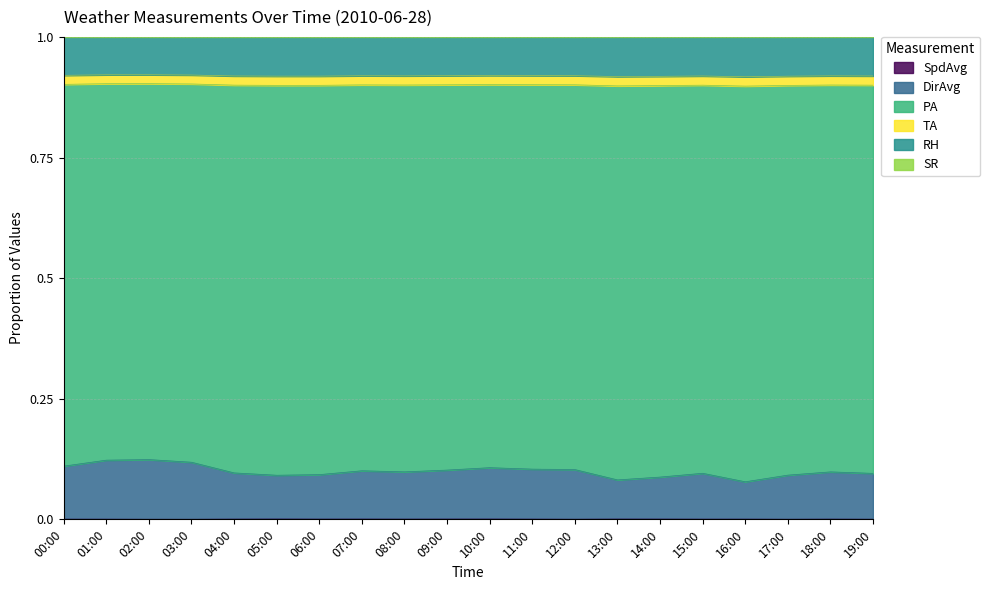

What is the label of the 2nd point from the left?

01:00